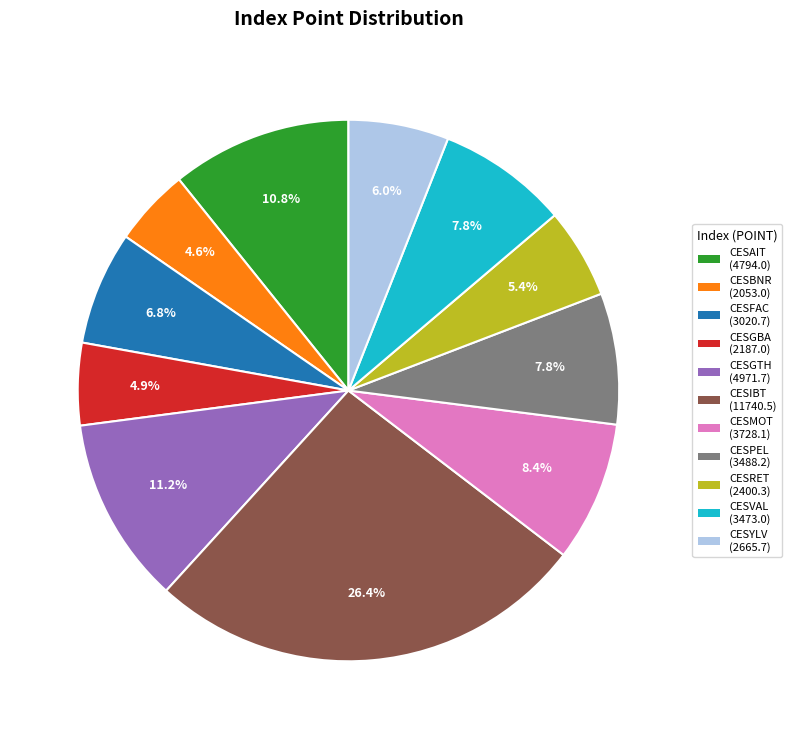

Is there any slice that represents more than half of the pie?

No